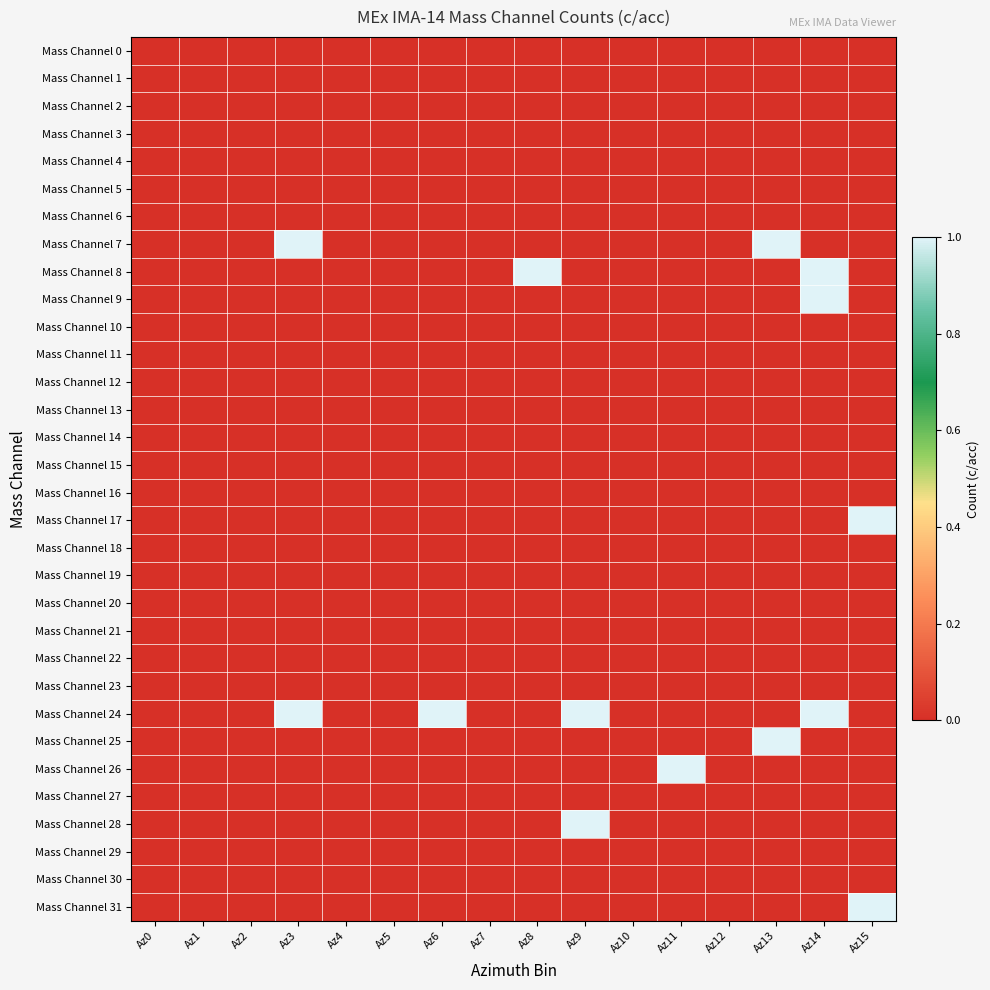

At which category does the chart reach its peak across all series?

Az3